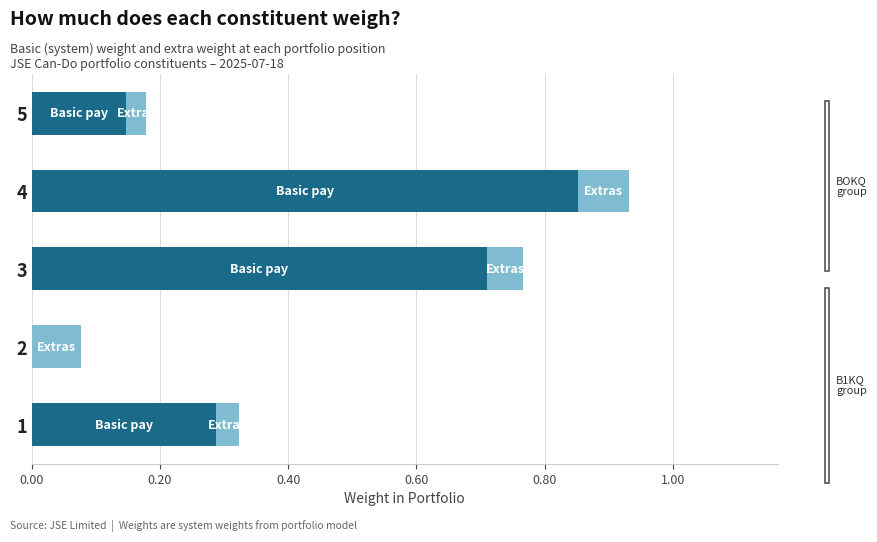

At which category is the sum across all series the highest?

4